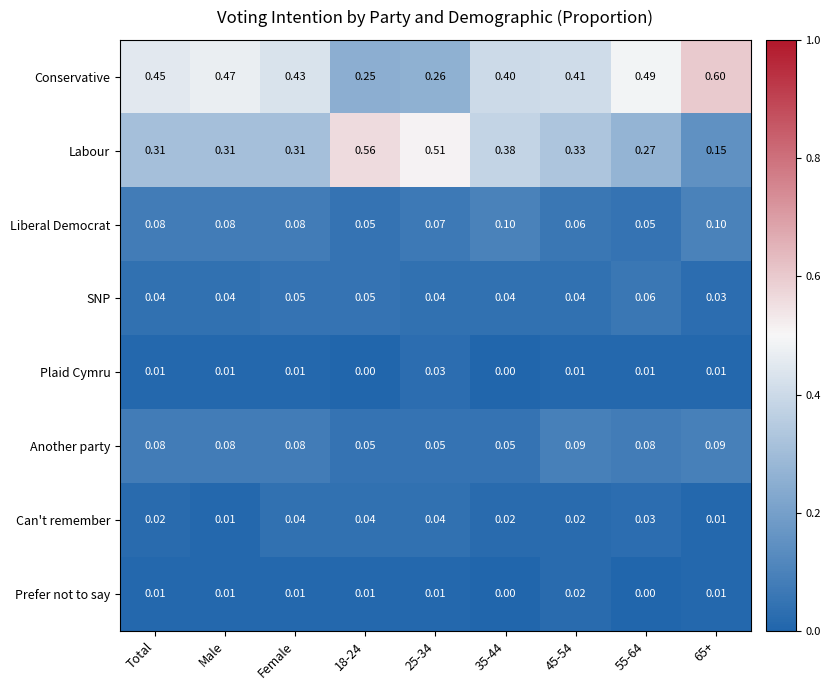

How many data points does each series have?

9